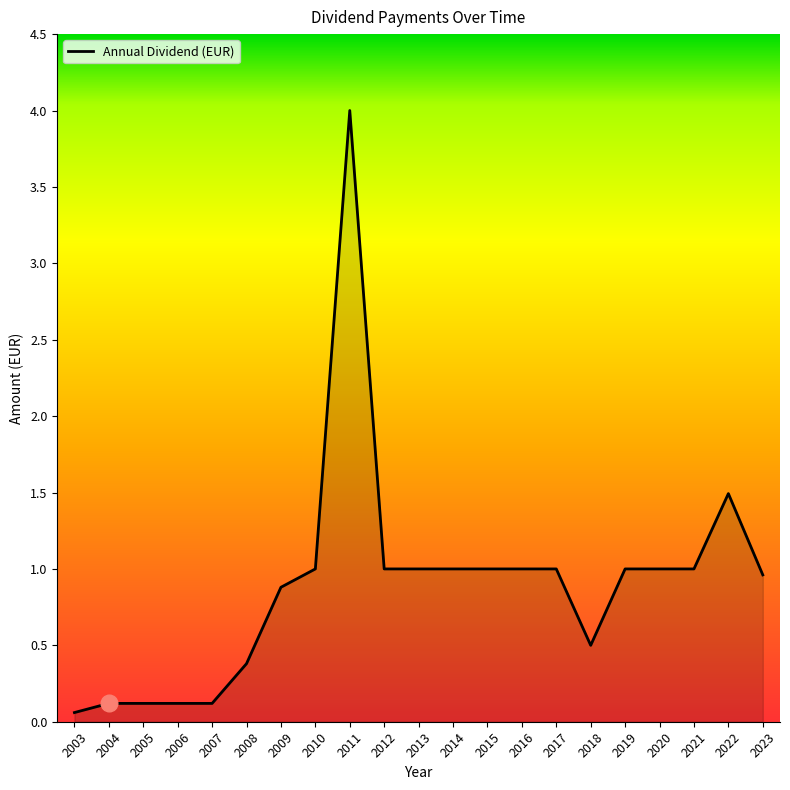

At which label is the value closest to 2?

2022